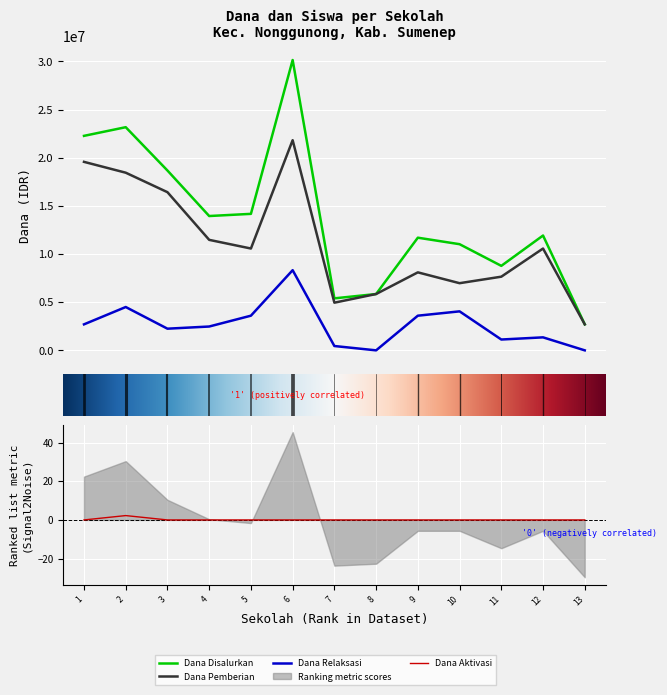

Which series has the widest spread of values?

Dana Disalurkan